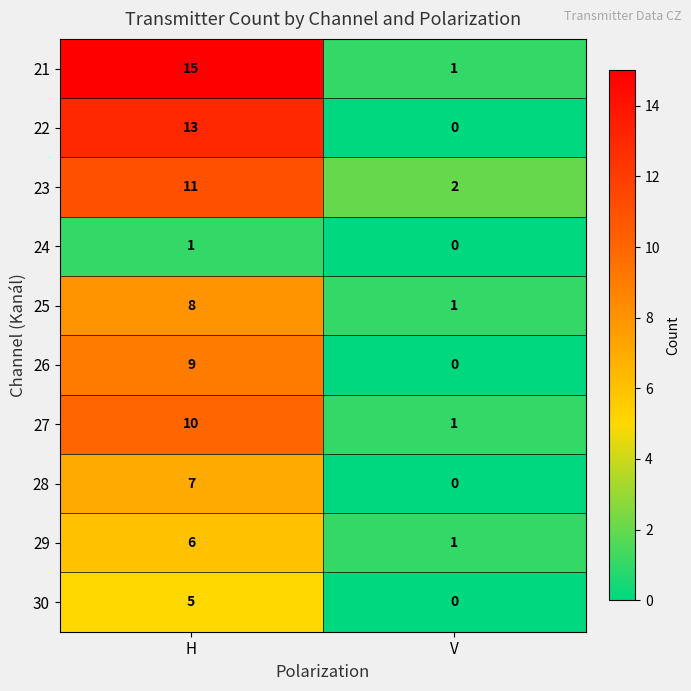

What is the total value across all series at V?

6